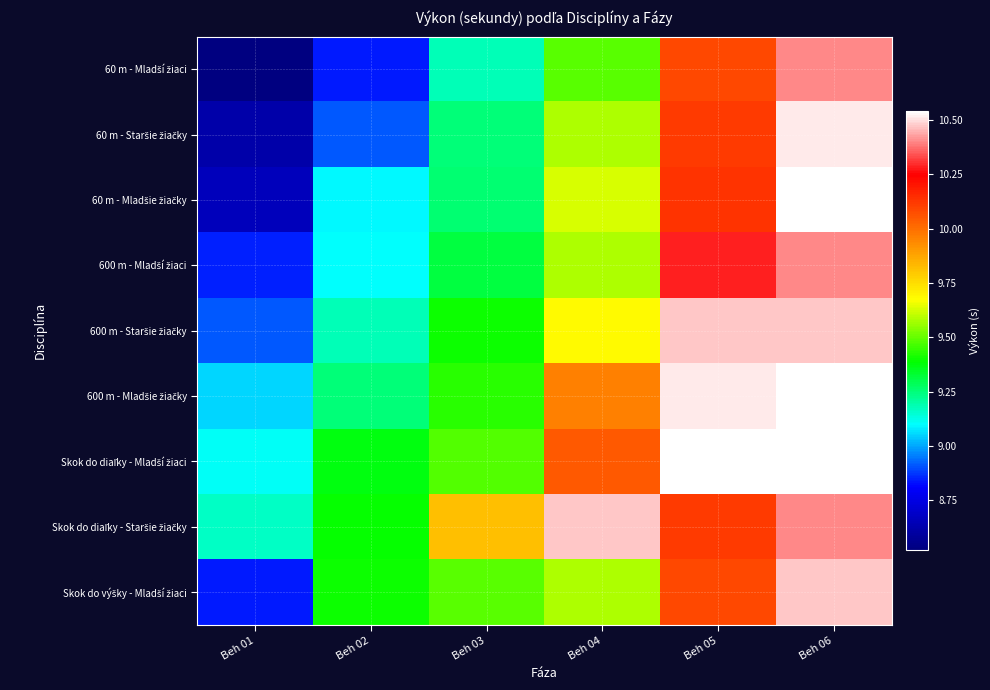

Which series has the largest total across all categories?

Skok do diaľky - Staršie žiačky